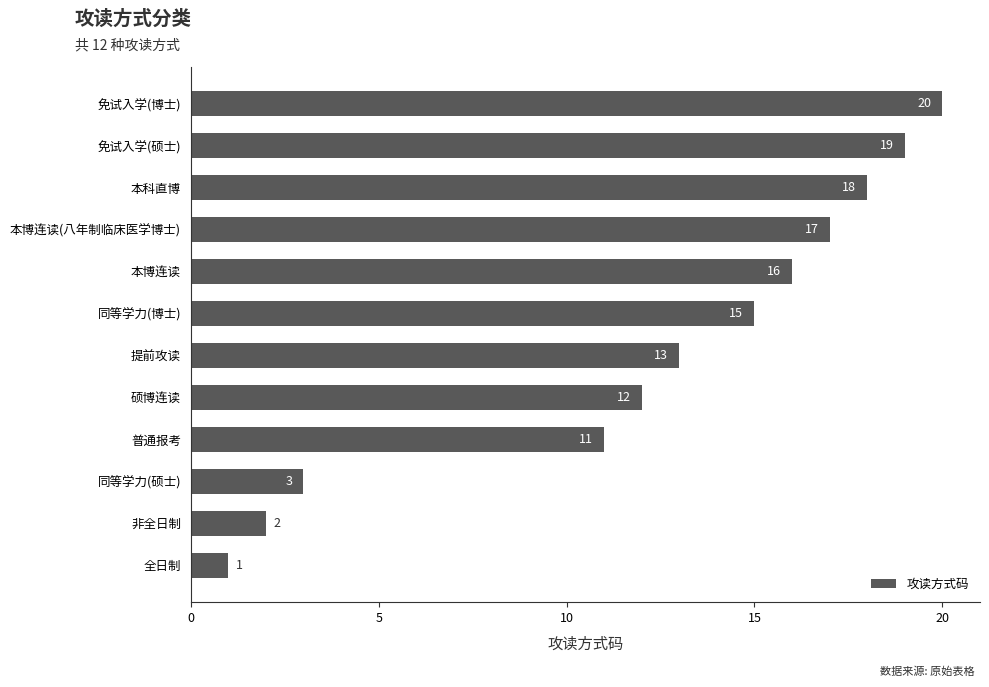

At which category does the chart reach its peak across all series?

免试入学(博士)